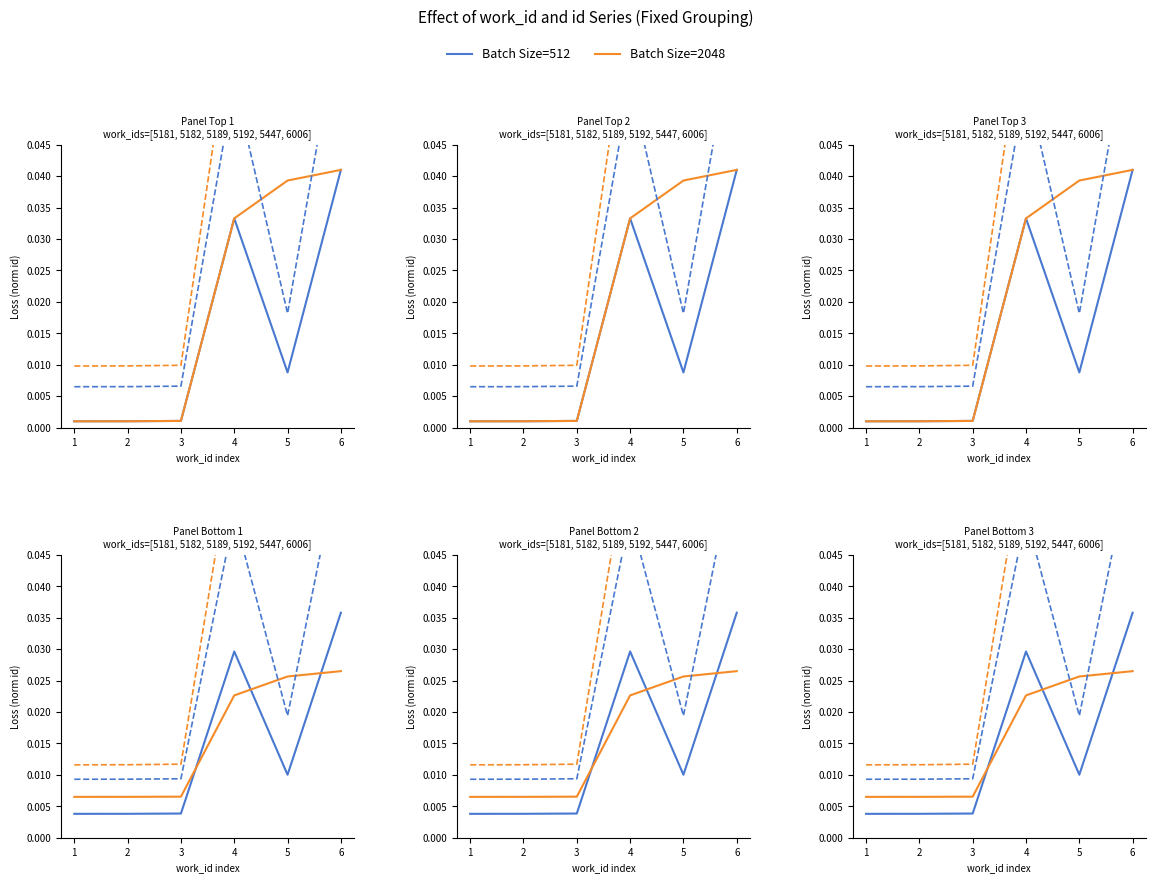

How many categories are shown in the chart?

6